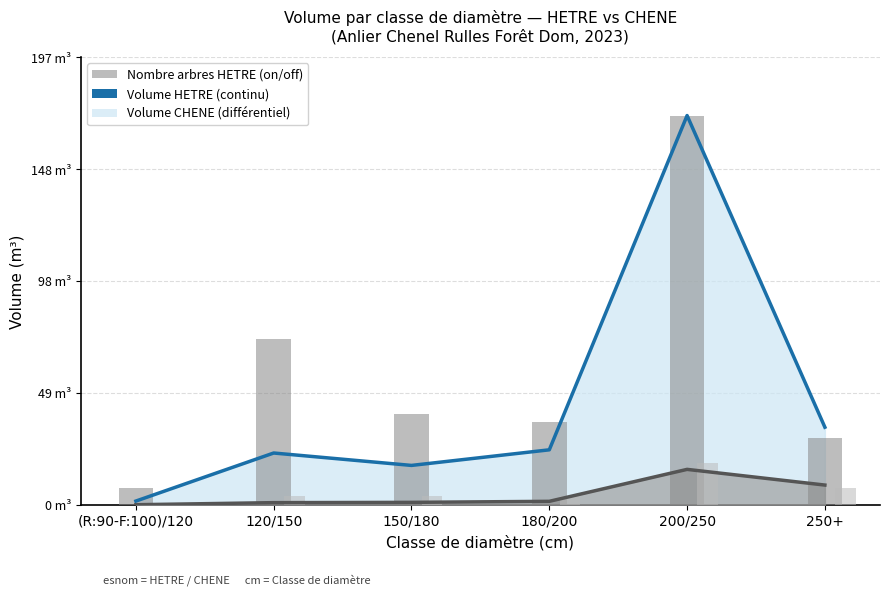

What is the difference between the highest and lowest values at 120/150?

21.8